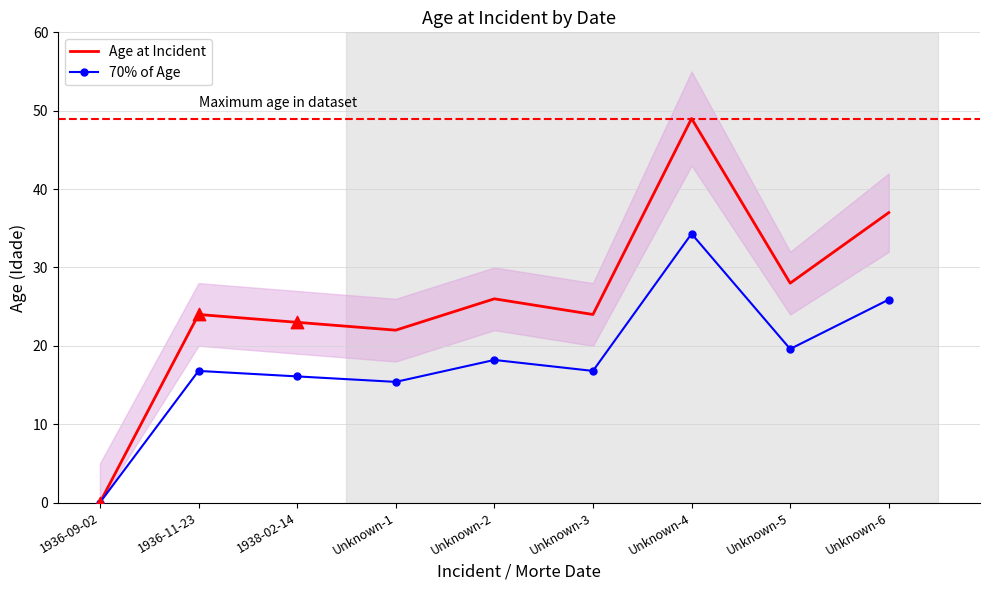

Which series has the largest Y range (max minus min)?

Age at Incident